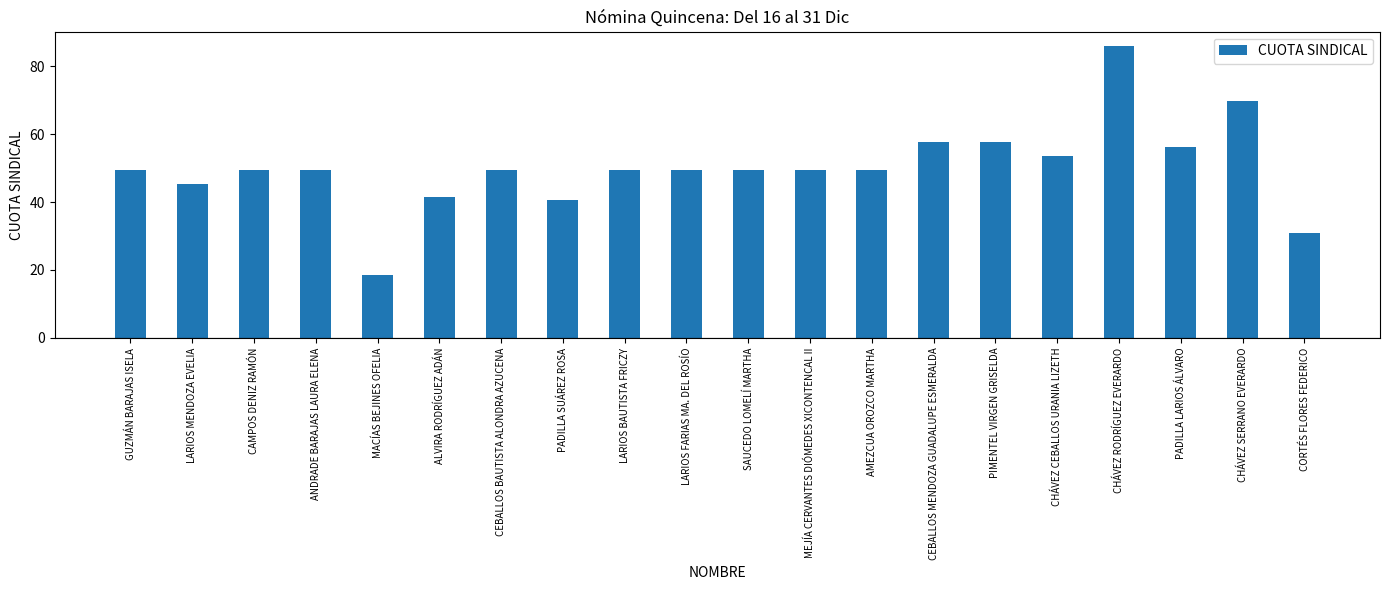

What is the approximate value at MEJÍA CERVANTES DIÓMEDES XICONTENCAL II?

49.4